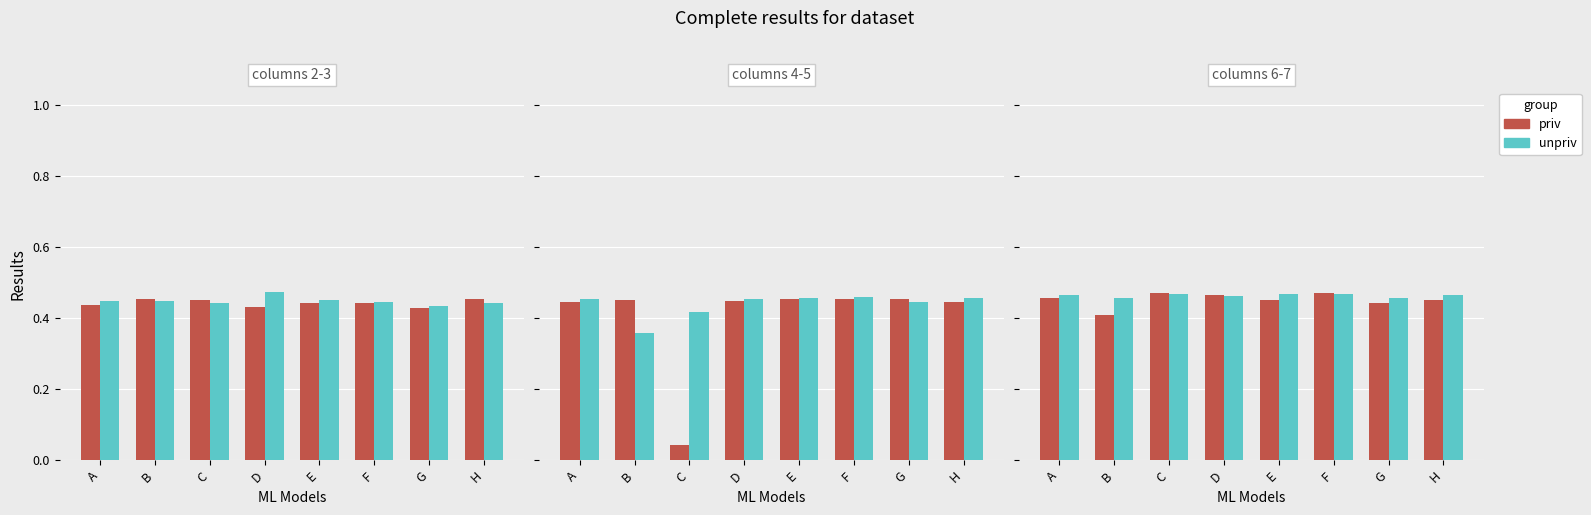

Reading left to right, list all the values displayed in this chart.

series_2: A=0.4	B=0.5	C=0.5	D=0.4	E=0.4	F=0.4	G=0.4	H=0.5
series_3: A=0.4	B=0.4	C=0.4	D=0.5	E=0.5	F=0.4	G=0.4	H=0.4
series_4: A=0.4	B=0.5	C=0.0	D=0.4	E=0.5	F=0.5	G=0.5	H=0.4
series_5: A=0.5	B=0.4	C=0.4	D=0.5	E=0.5	F=0.5	G=0.4	H=0.5
series_6: A=0.5	B=0.4	C=0.5	D=0.5	E=0.5	F=0.5	G=0.4	H=0.5
series_7: A=0.5	B=0.5	C=0.5	D=0.5	E=0.5	F=0.5	G=0.5	H=0.5